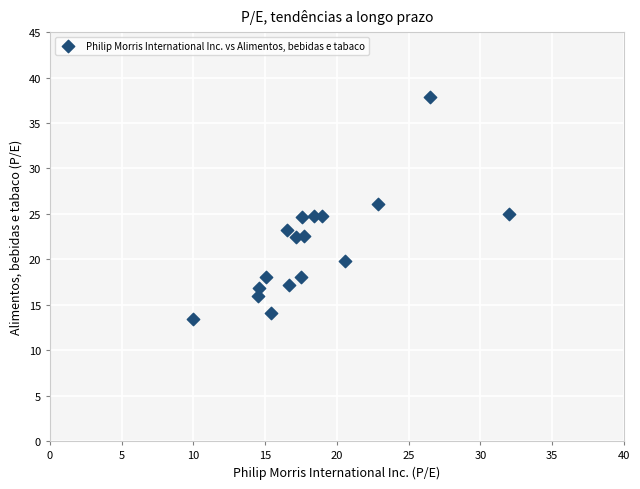

What is the range of X values (max minus min)?

22.1